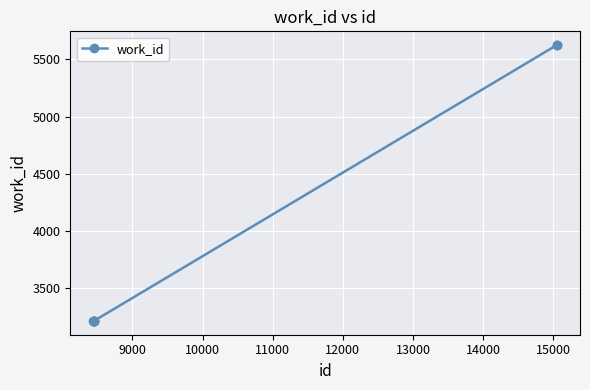

What is the difference between the second highest and second lowest values?

2407